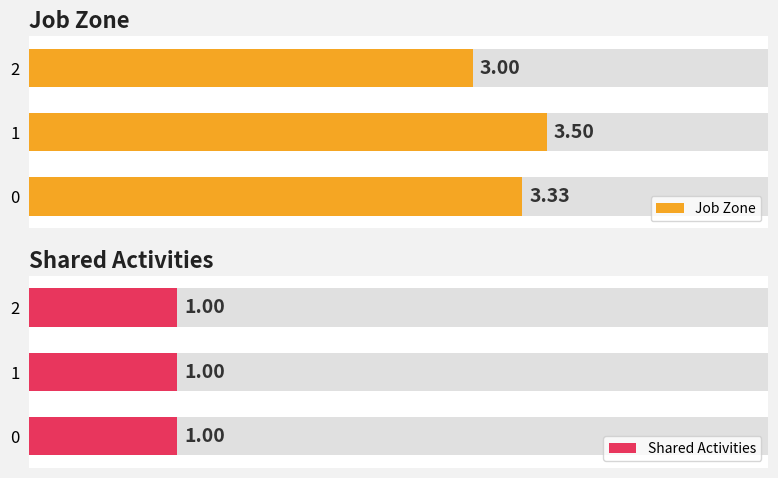

Is it true that Job Zone equals 3.9 at 2?

False